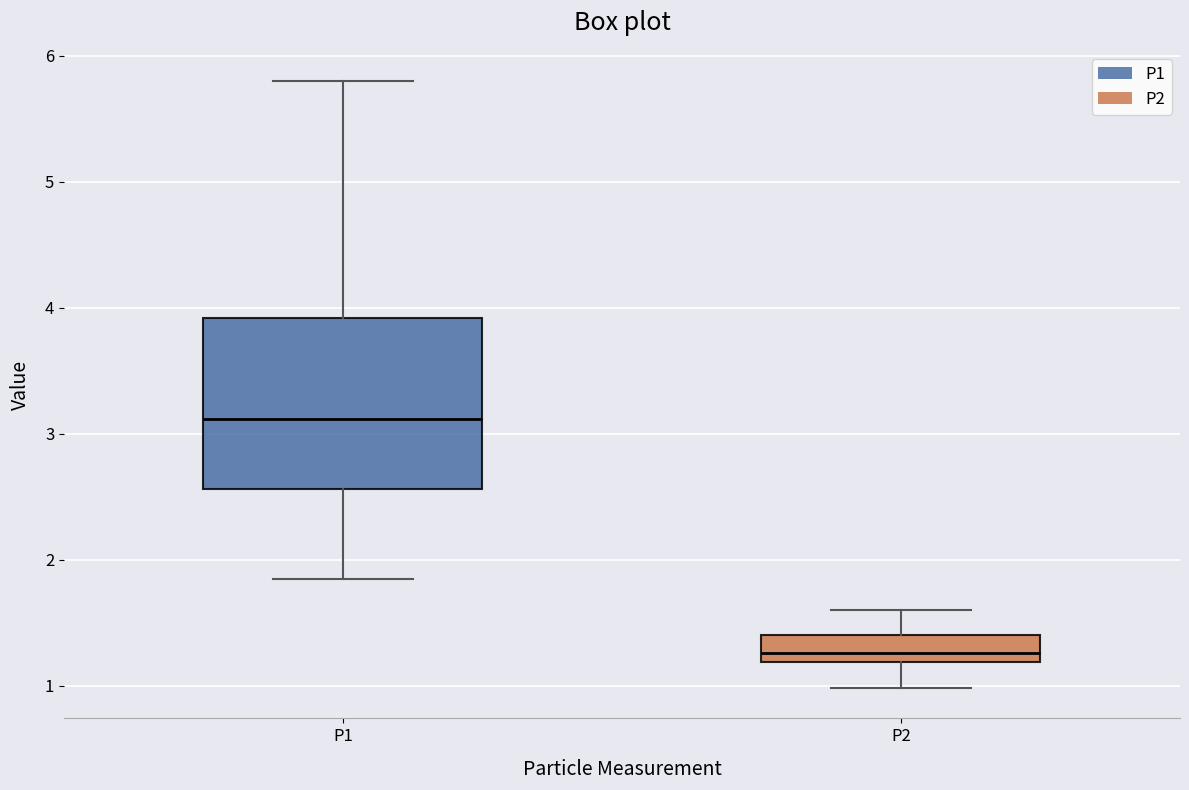

Reading left to right, transcribe this box plot: for each box, give where its median line is, the range the box spans, and where its two whiskers end, as read against the y-axis. The values are not printed on the chart, so give them approximately, as read against the axis.

P1: median 3.1, box 2.6 to 3.9, whiskers 1.9 to 5.8
P2: median 1.3, box 1.2 to 1.4, whiskers 1.0 to 1.6